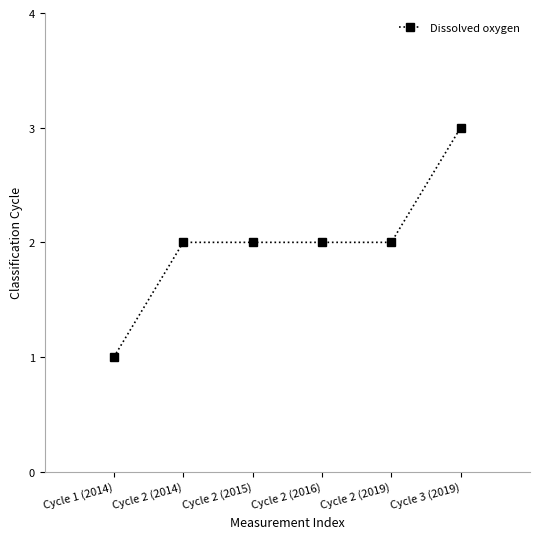

What is the sum of all values?

12